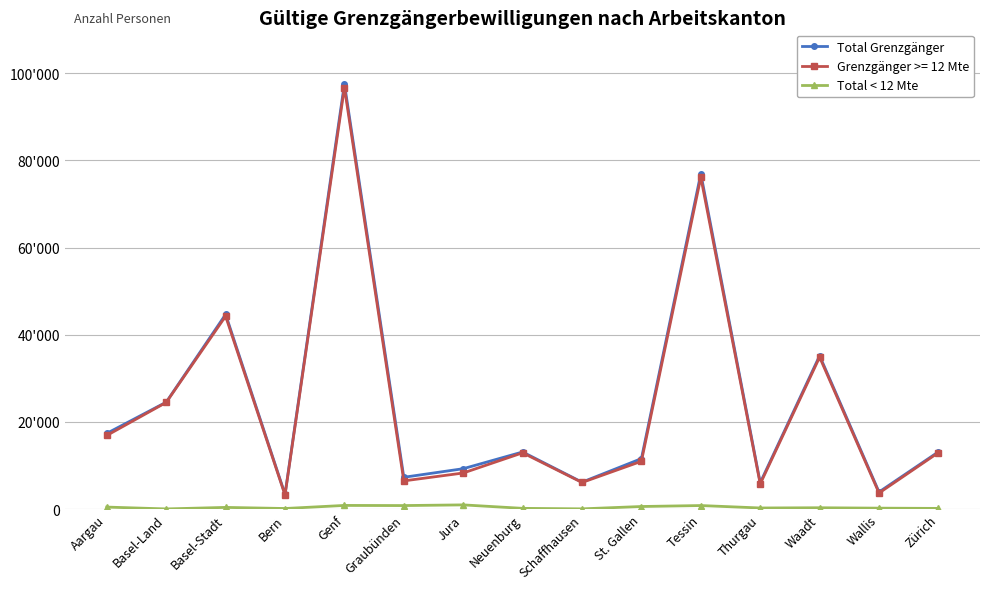

Does the chart have visible grid lines?

Yes